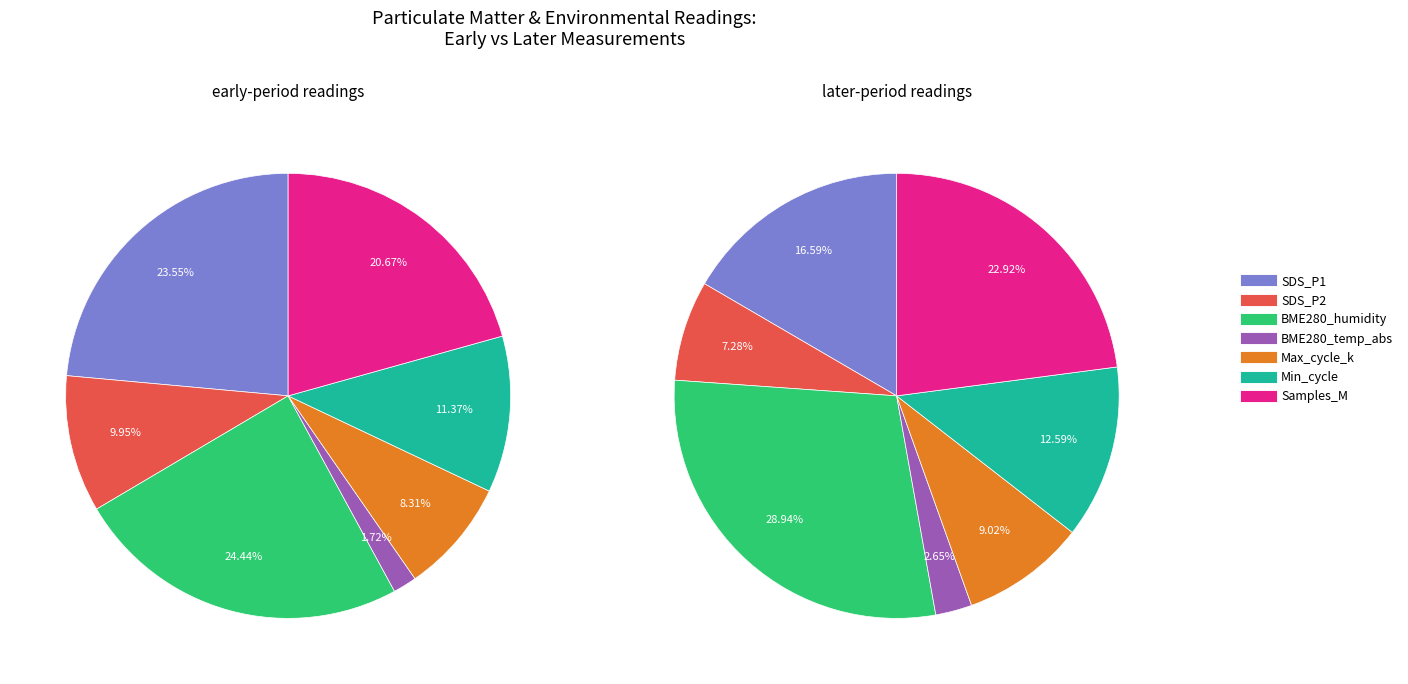

To the nearest percent, what is the average slice percentage?

14%